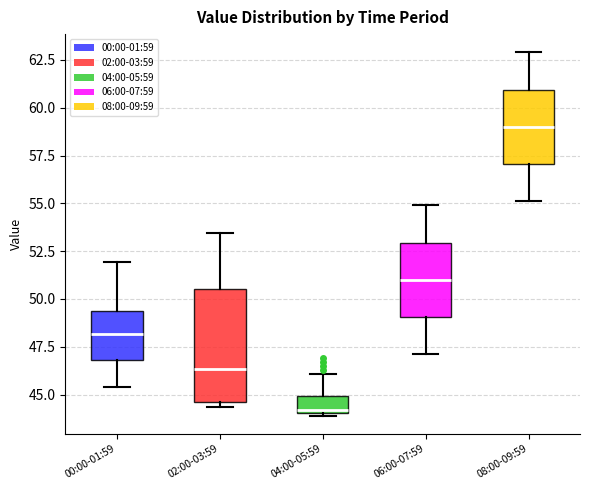

Which box has the lowest median line?

04:00-05:59